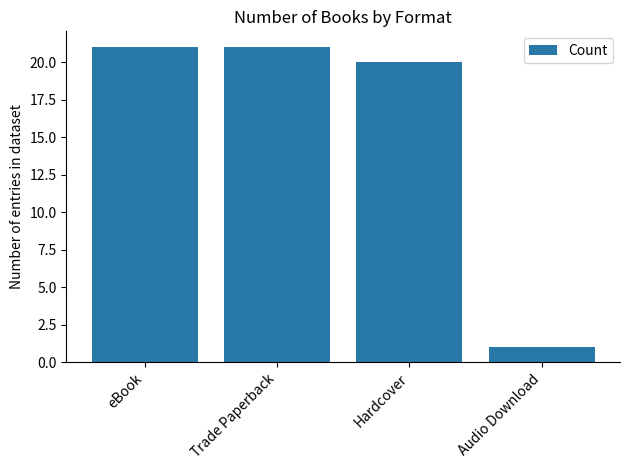

What is the smallest value displayed?

1